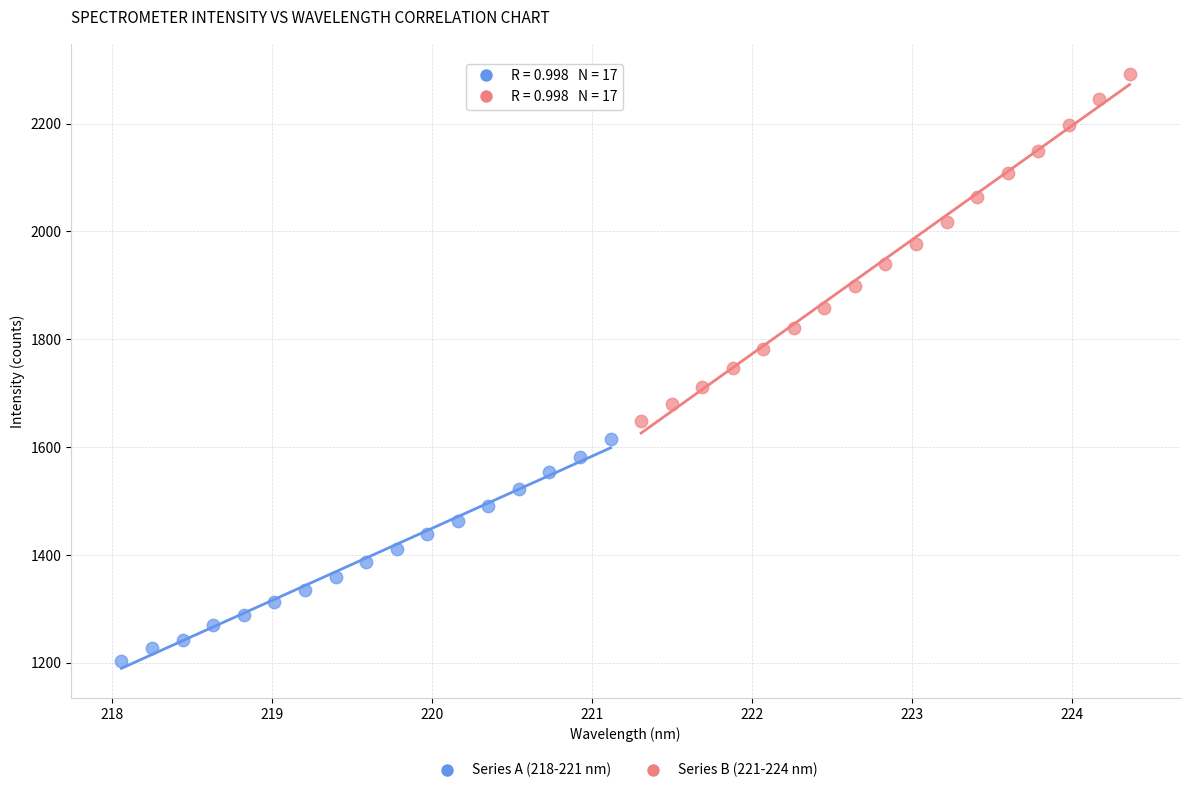

Which series reaches the minimum Y coordinate?

Series A (218-221 nm)